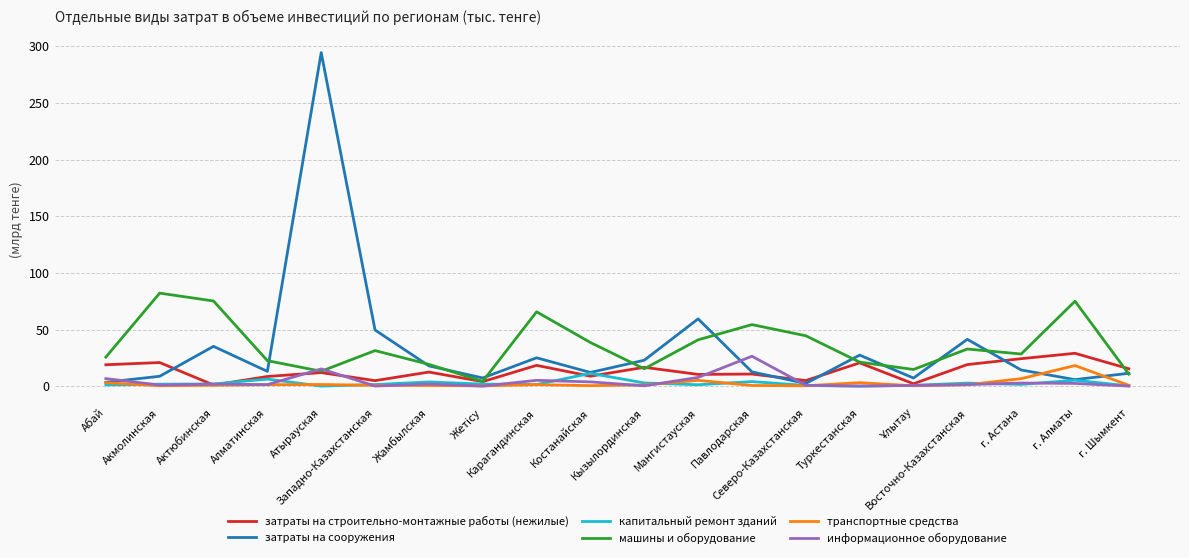

Which series has the largest range (max minus min)?

затраты на сооружения